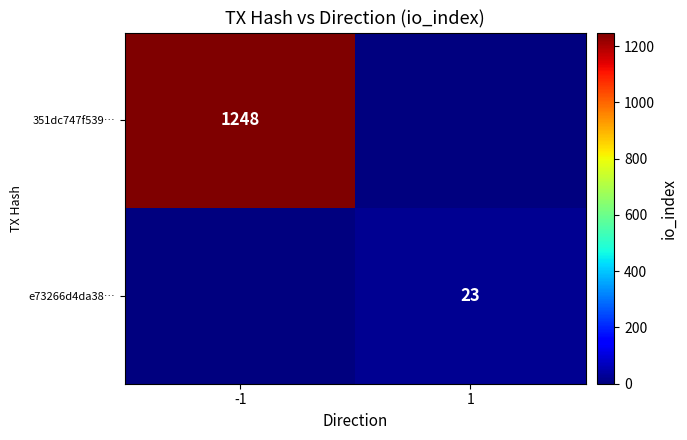

Is it true that e73266d4da38… equals 34 at 1?

False